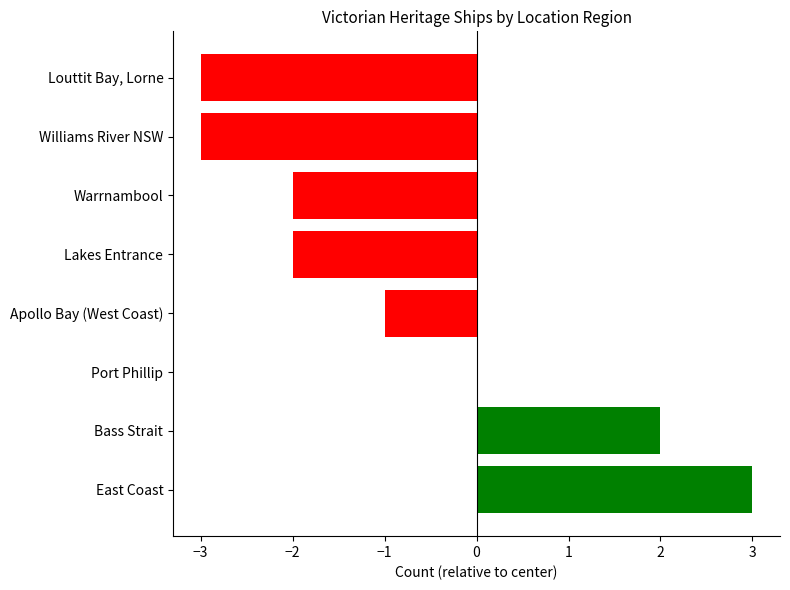

Between Bass Strait and Apollo Bay (West Coast), which is larger?

Bass Strait